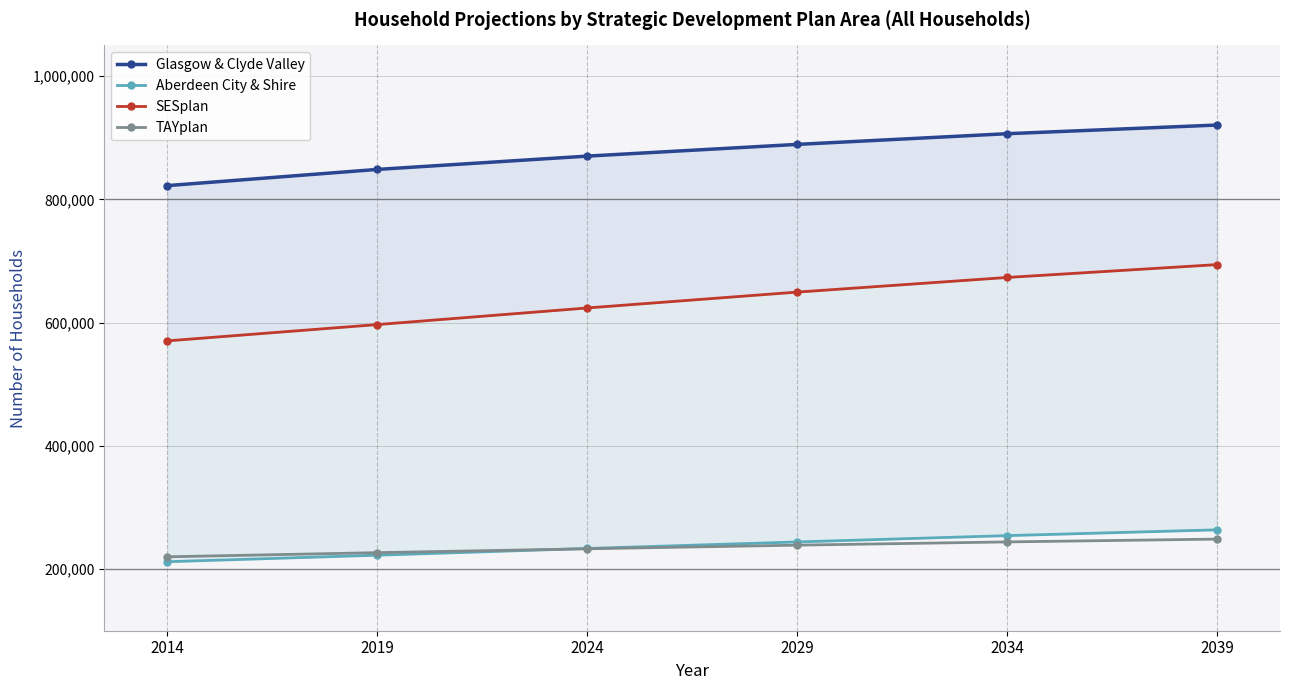

At which category is the sum across all series the highest?

2039